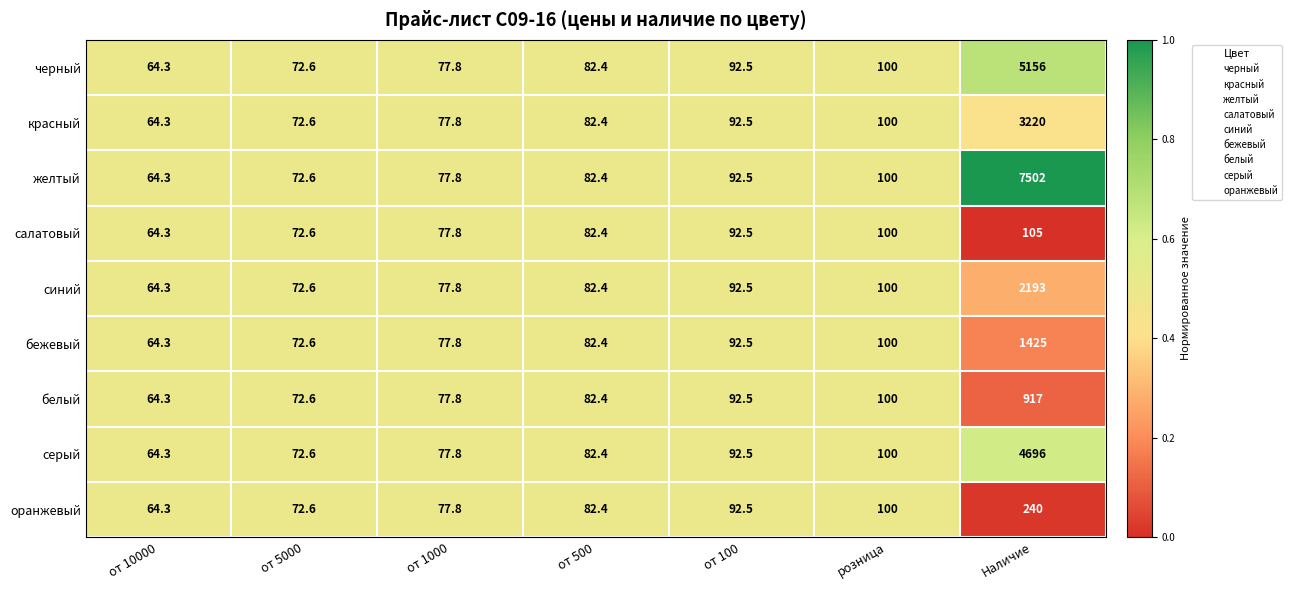

At which category is the sum across all series the highest?

Наличие